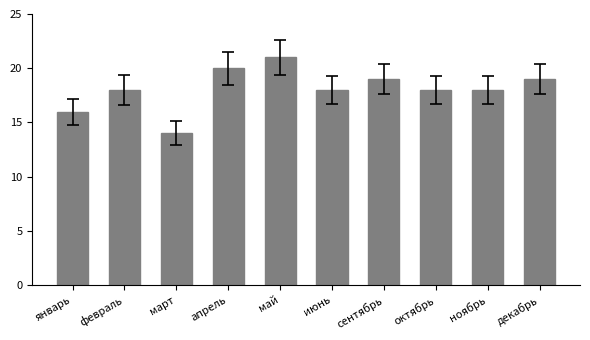

What is the change in value from июнь to декабрь?

+1